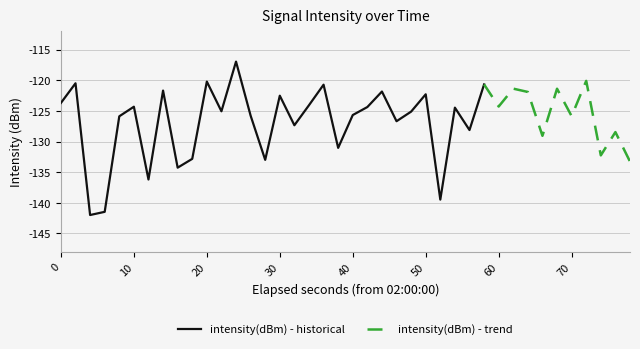

What is the change in value from 9 to 16?

+5.5